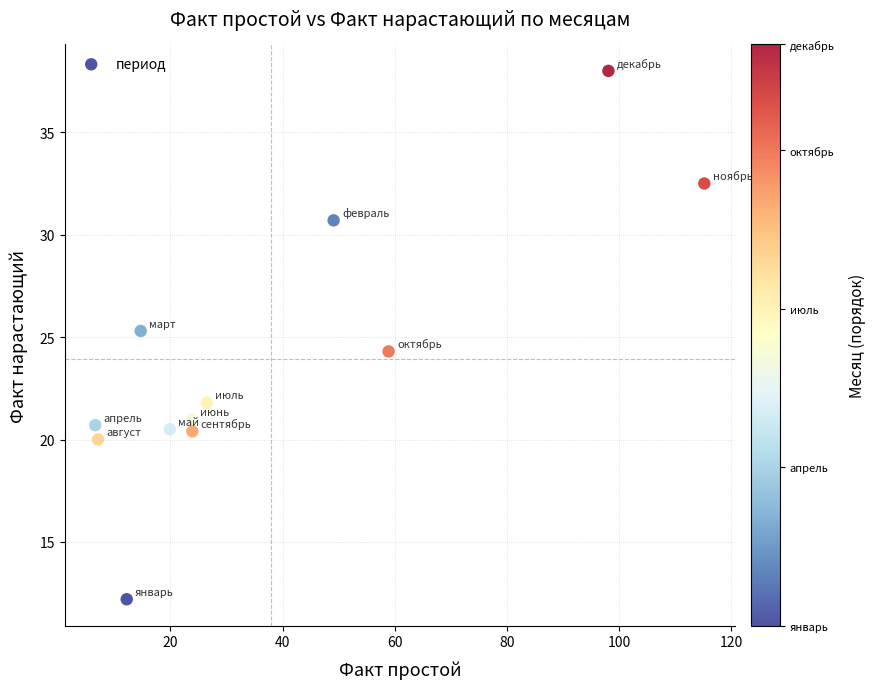

What is the average X value?

38.0